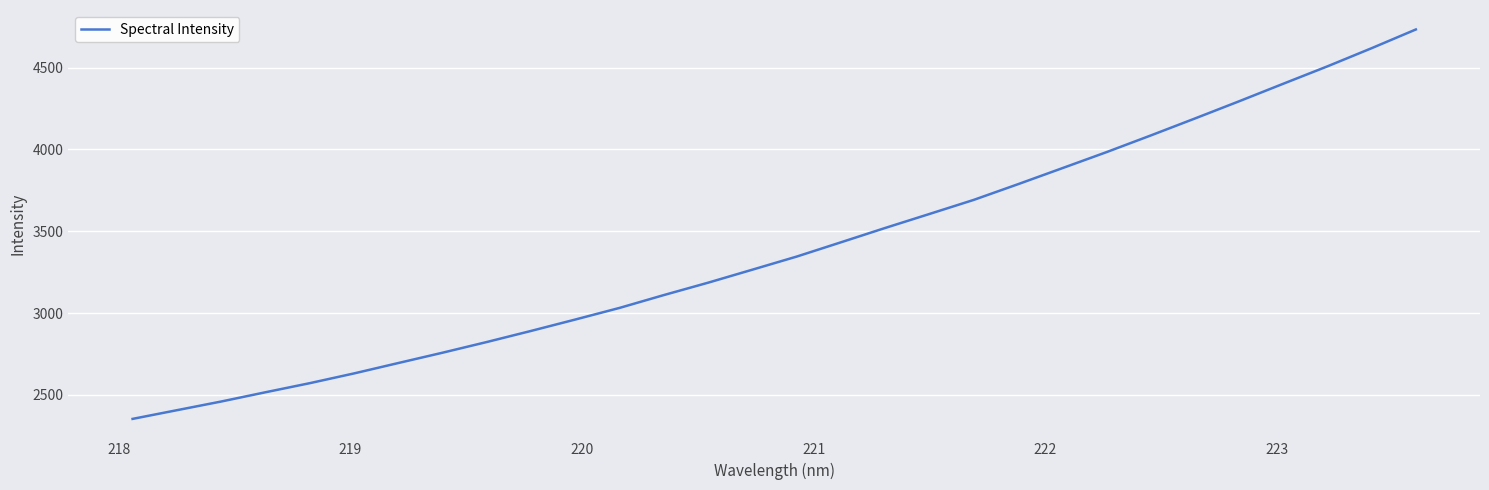

What is the sum of all values?

101740.1